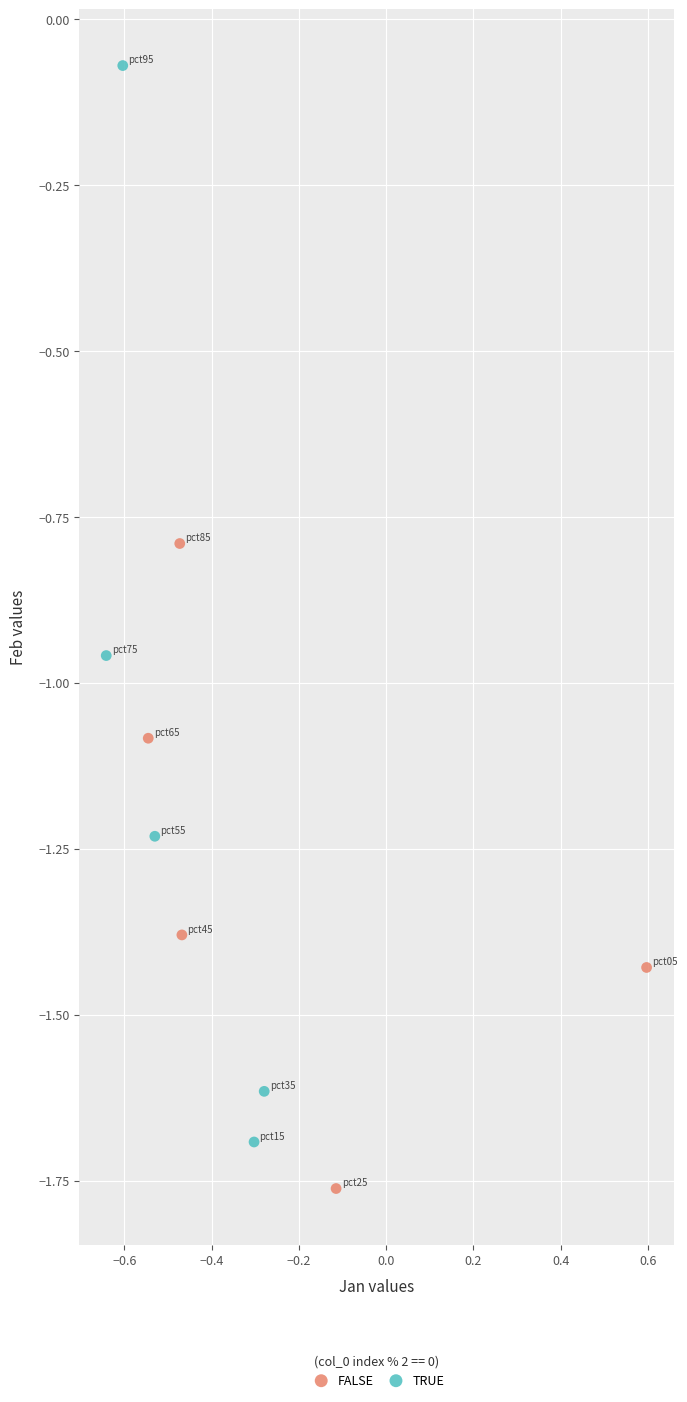

Which series contains the highest Y value?

TRUE